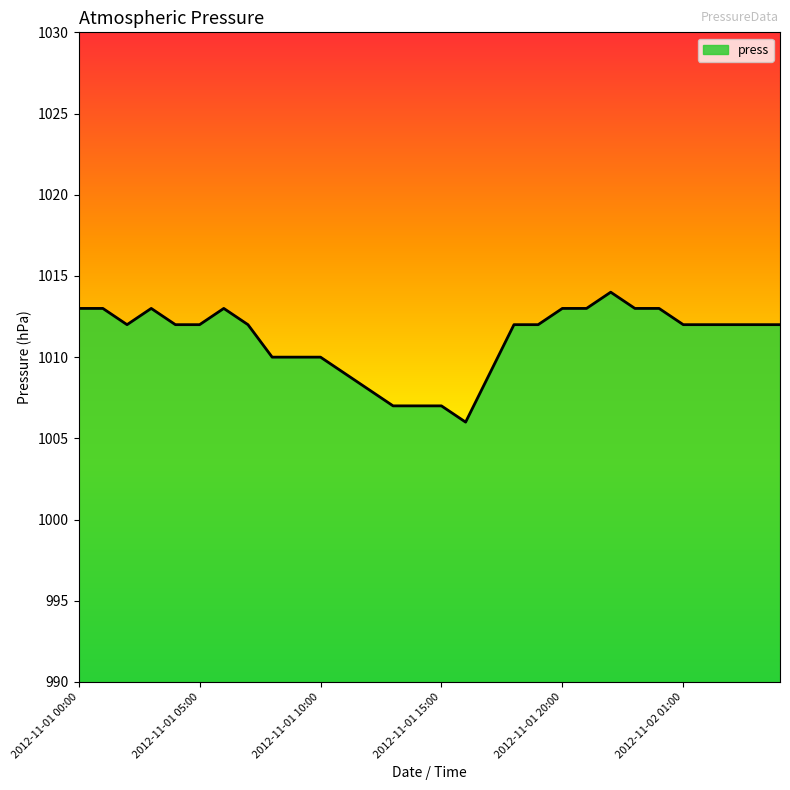

What is the maximum value shown in the chart?

1014